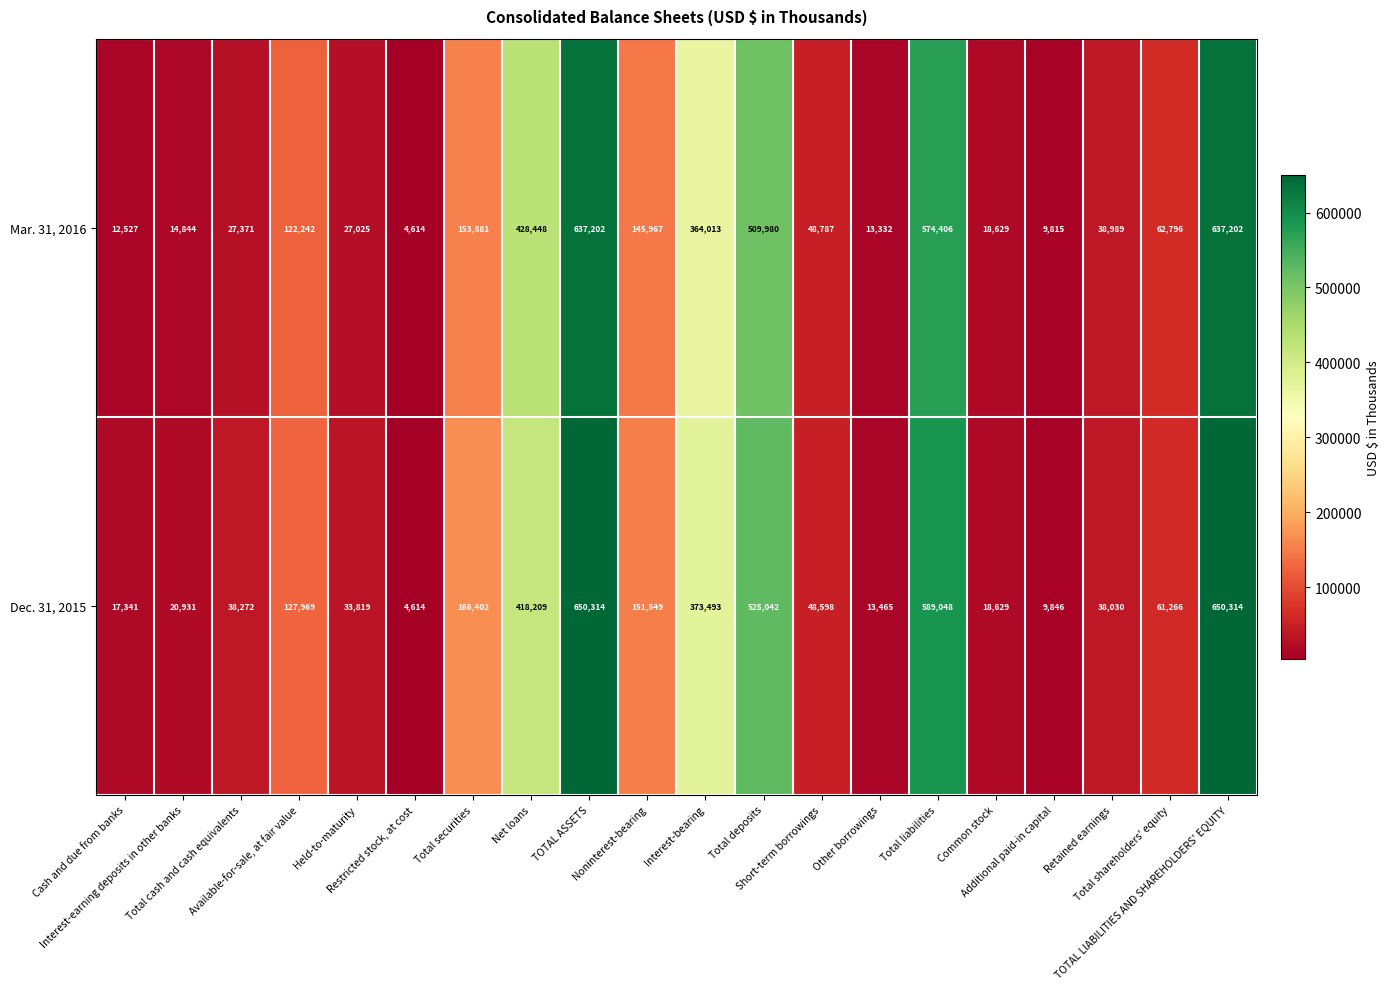

Which series has the largest total across all categories?

Dec. 31, 2015